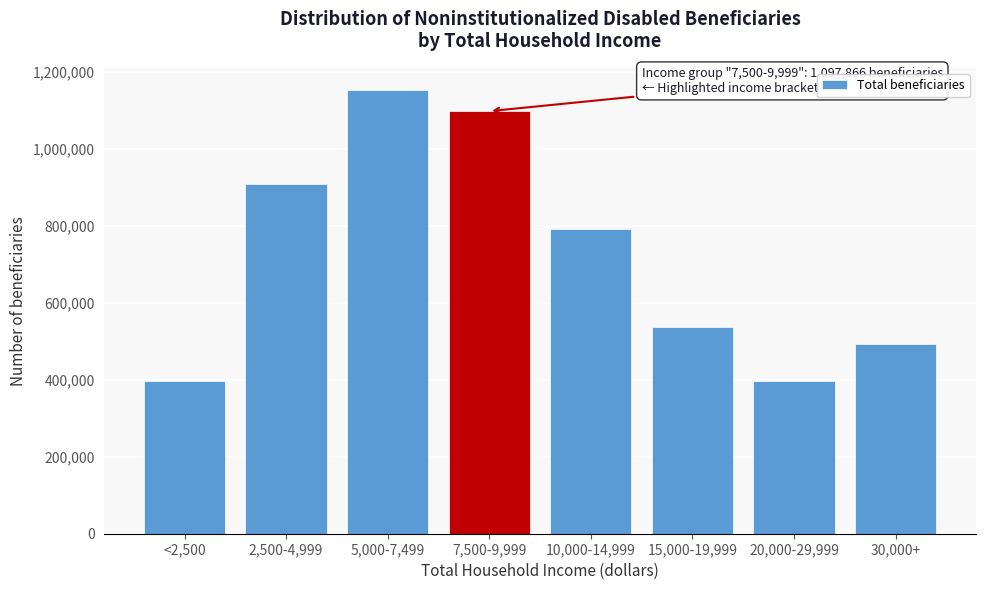

Reading right to left, extract all data points from this chart.

493615	396603	537440	792226	1097866	1152819	909093	396603